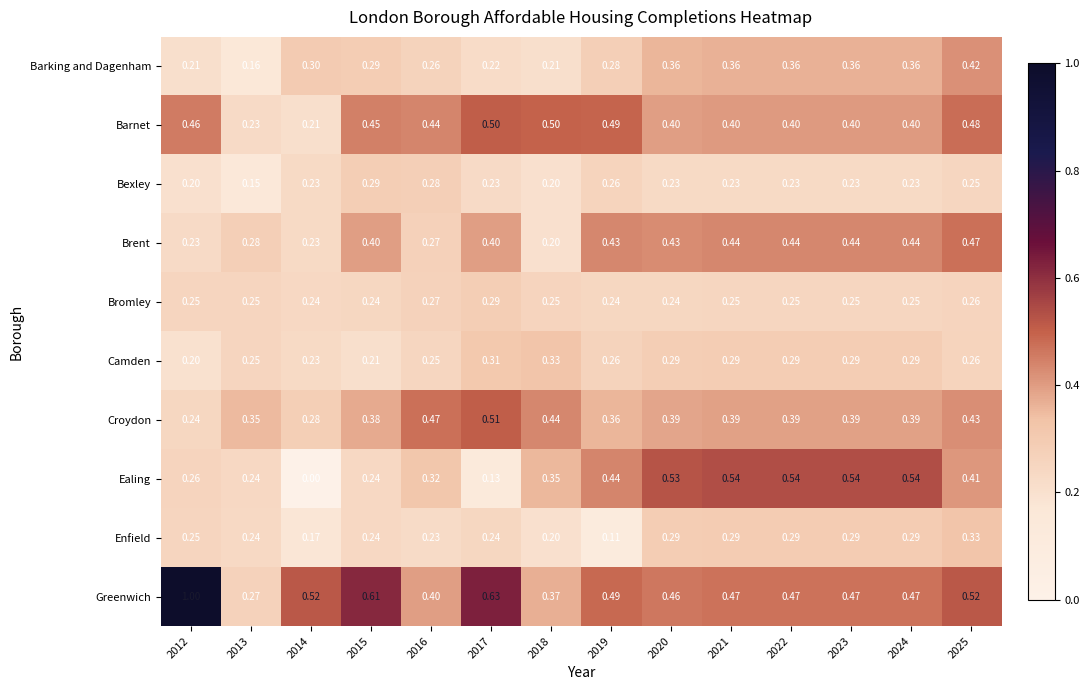

Which series has the widest spread of values?

Greenwich